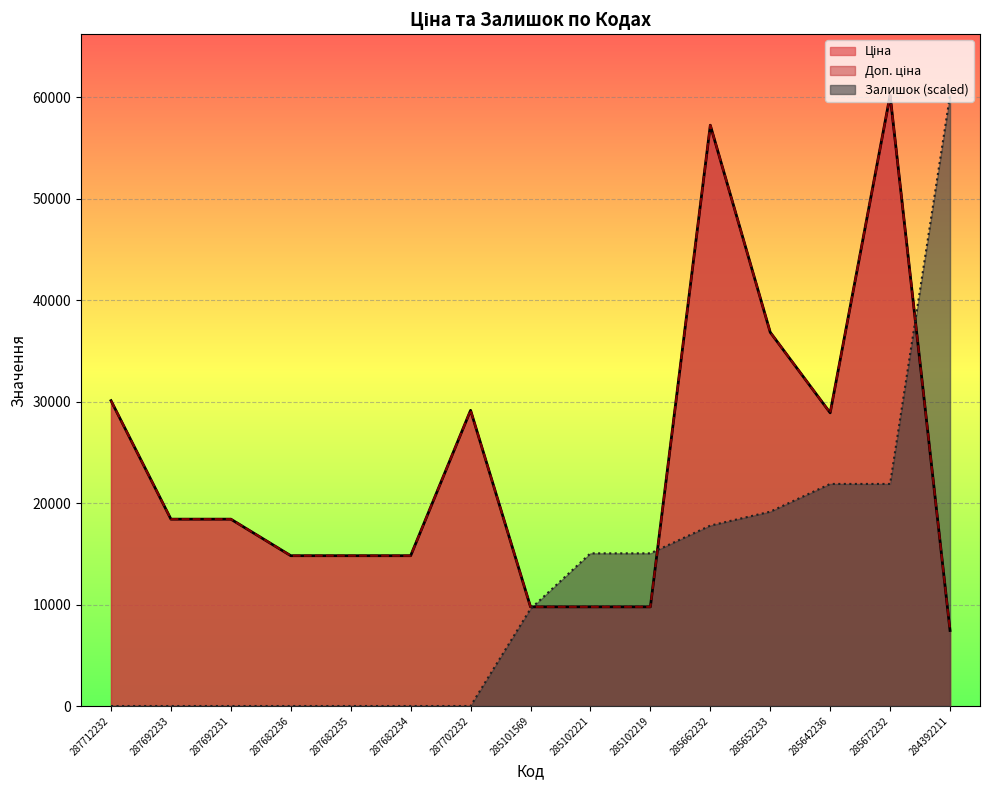

The Доп. ціна series shows 5959.9 at 287692231. True or false?

False